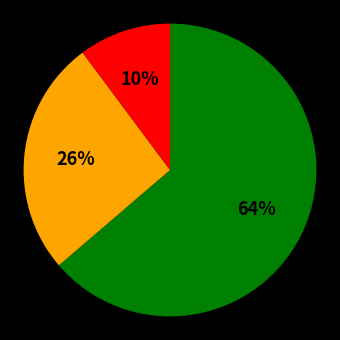

Is there any slice that represents more than half of the pie?

Yes